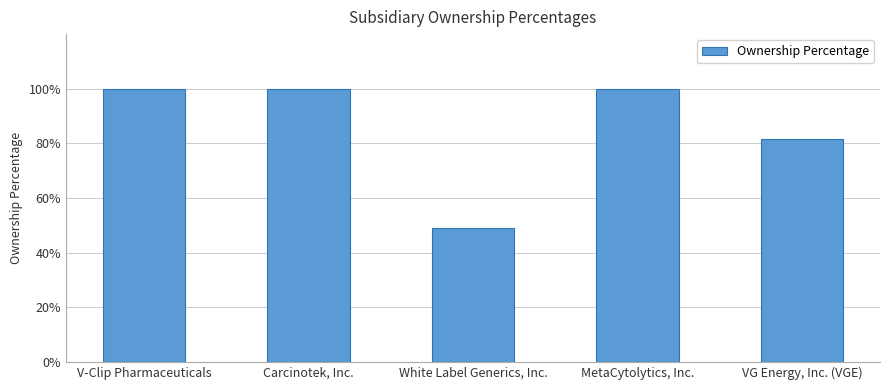

What is the sum of all values?

4.3